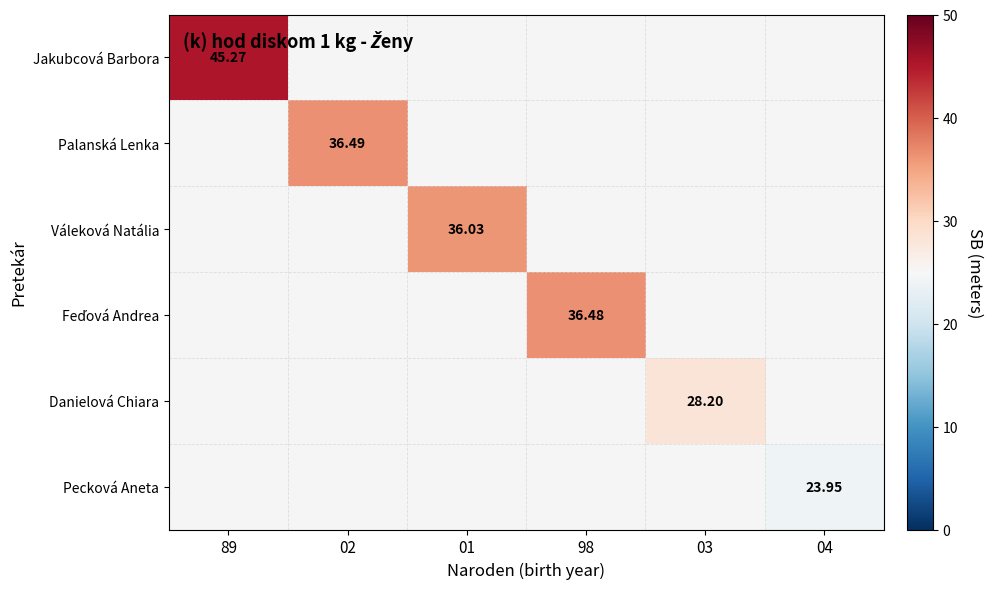

How many positive values does the Váleková Natália series have?

1